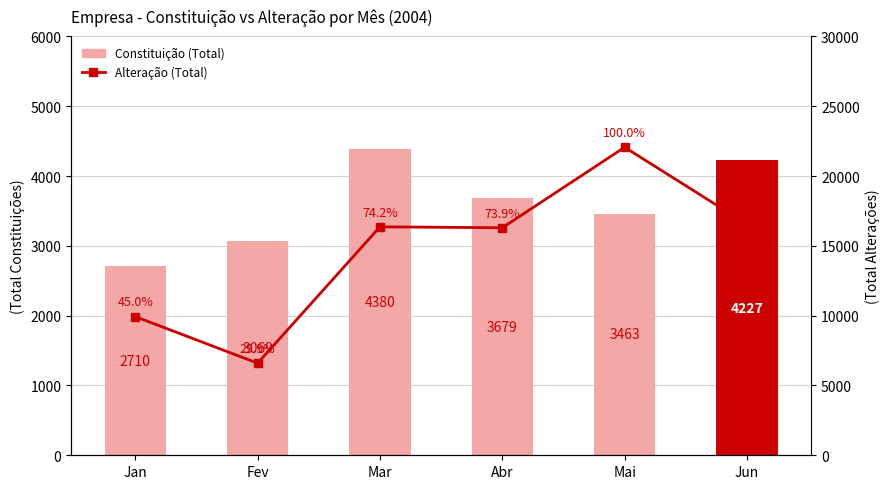

Read the Constituição (Total) value at Jan, to the nearest 100.

2700